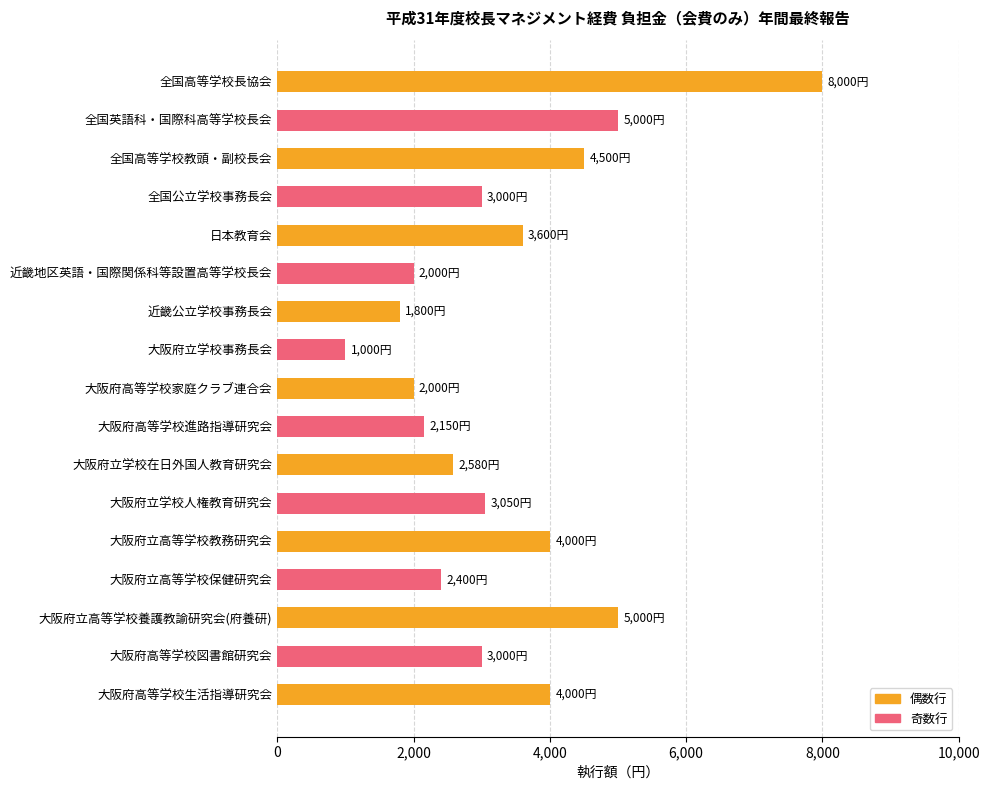

Reading top to bottom, extract all data points from this chart.

8000	5000	4500	3000	3600	2000	1800	1000	2000	2150	2580	3050	4000	2400	5000	3000	4000